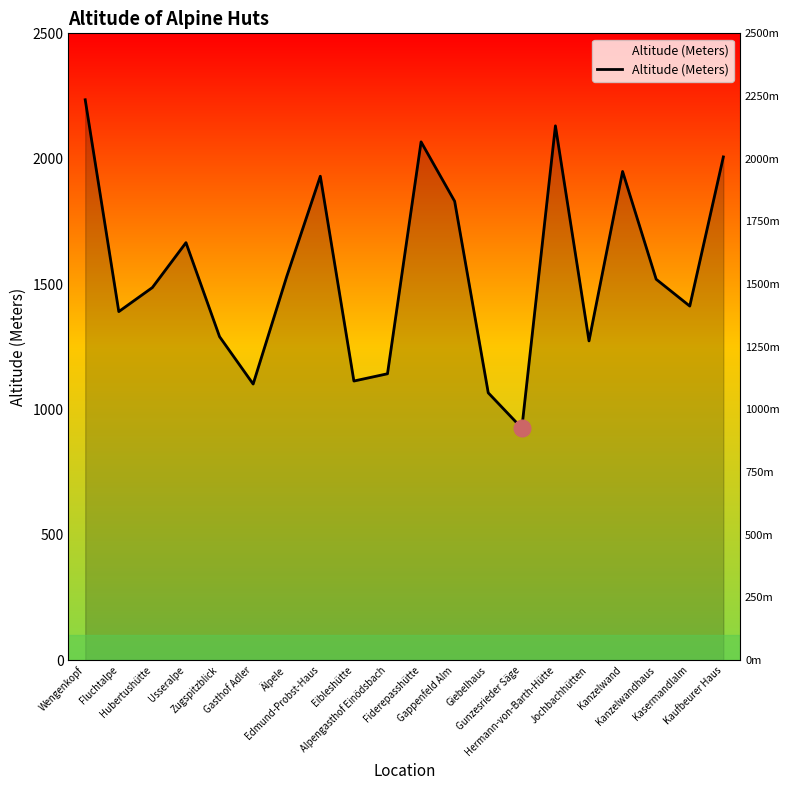

What is the approximate value at Gappenfeld Alm, to the nearest 10?

1830